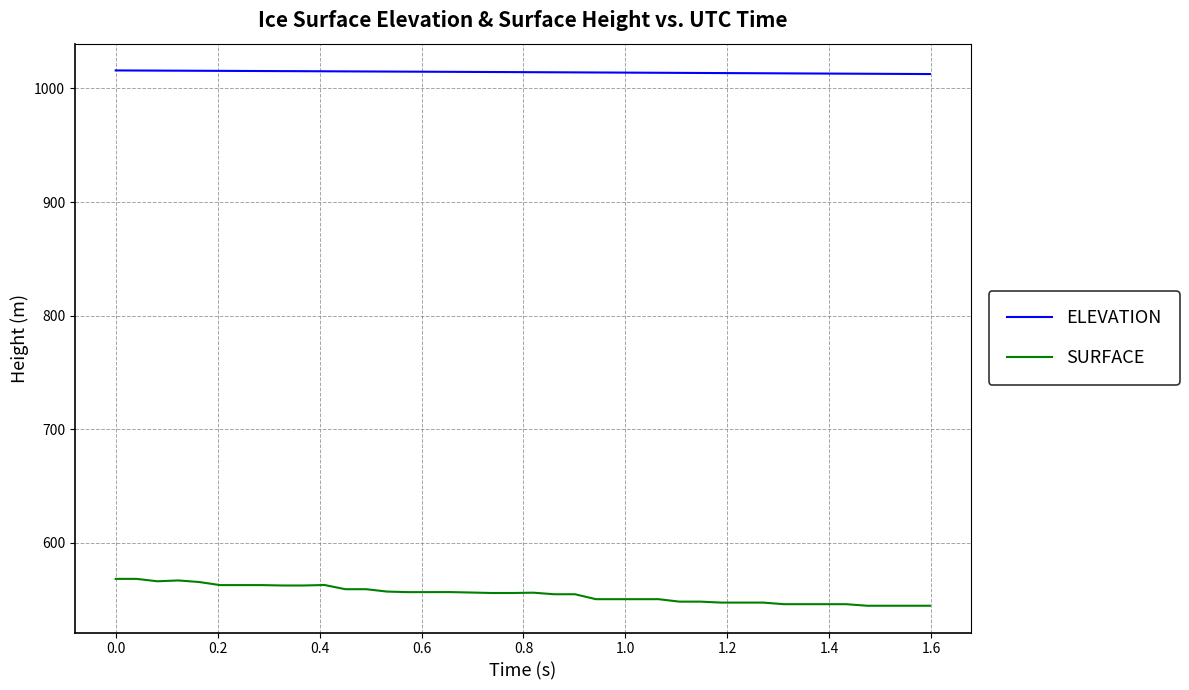

Which series has the widest spread of values?

SURFACE